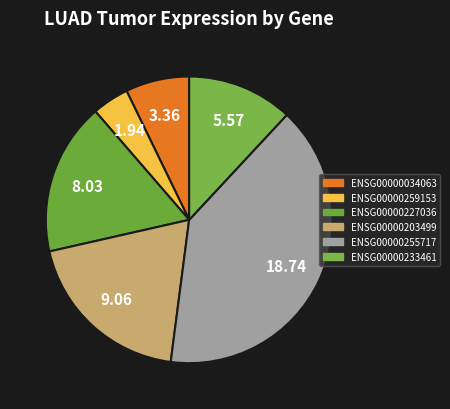

What percentage is the ENSG00000203499 slice, to the nearest percent?

19%